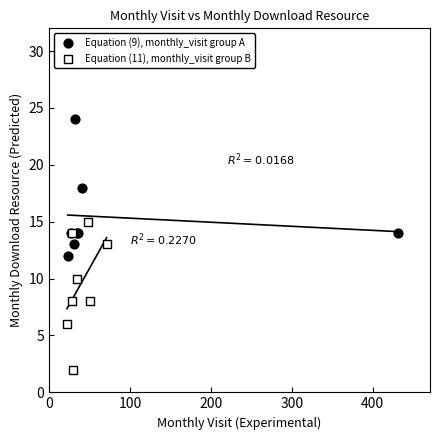

Which series contains the lowest Y value?

Equation (11), monthly_visit group B